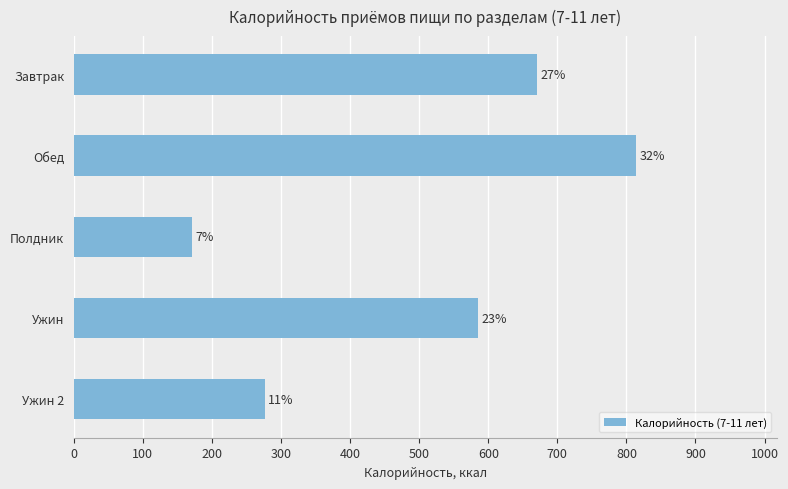

How many bars are there in total?

5